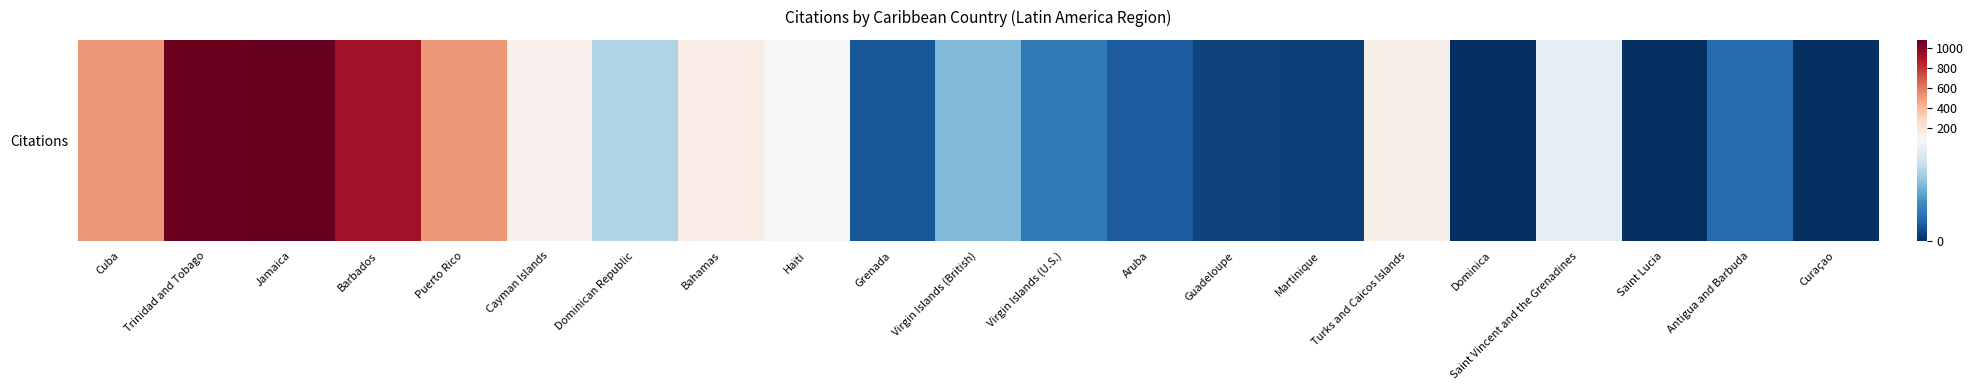

What is the greatest value displayed?

1084